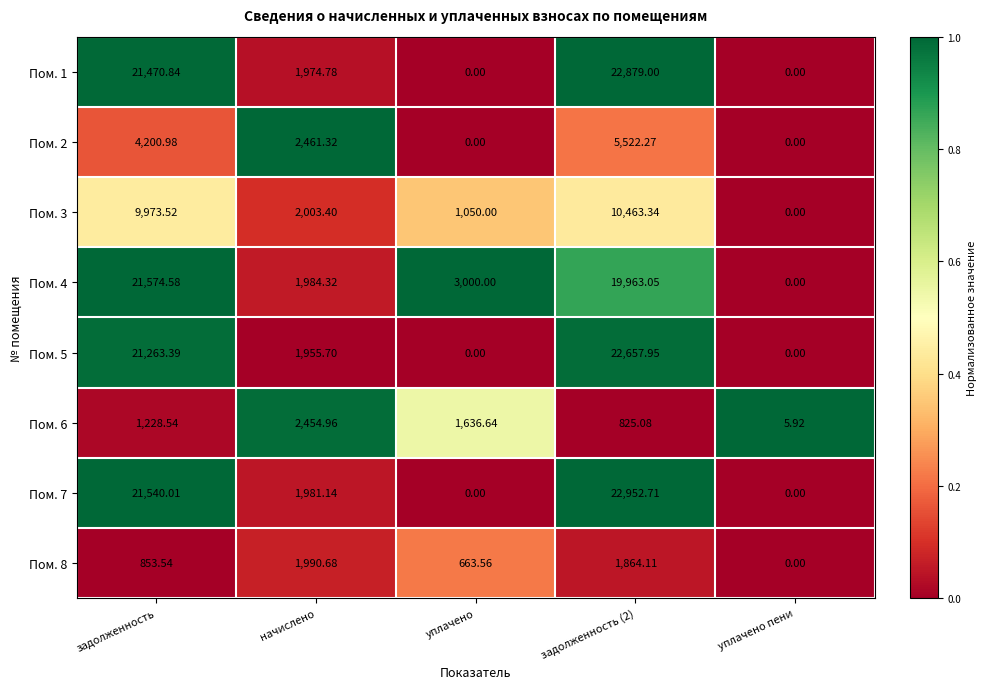

How many data points in Пом. 5 are less than 1955?

2